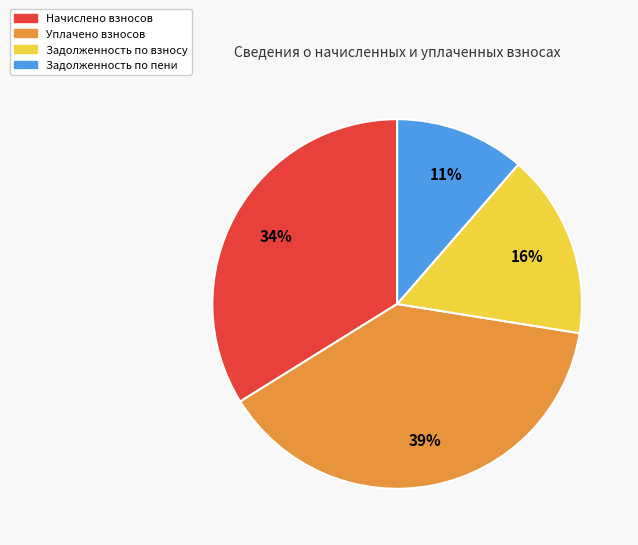

To the nearest percent, what is the average slice percentage?

25%